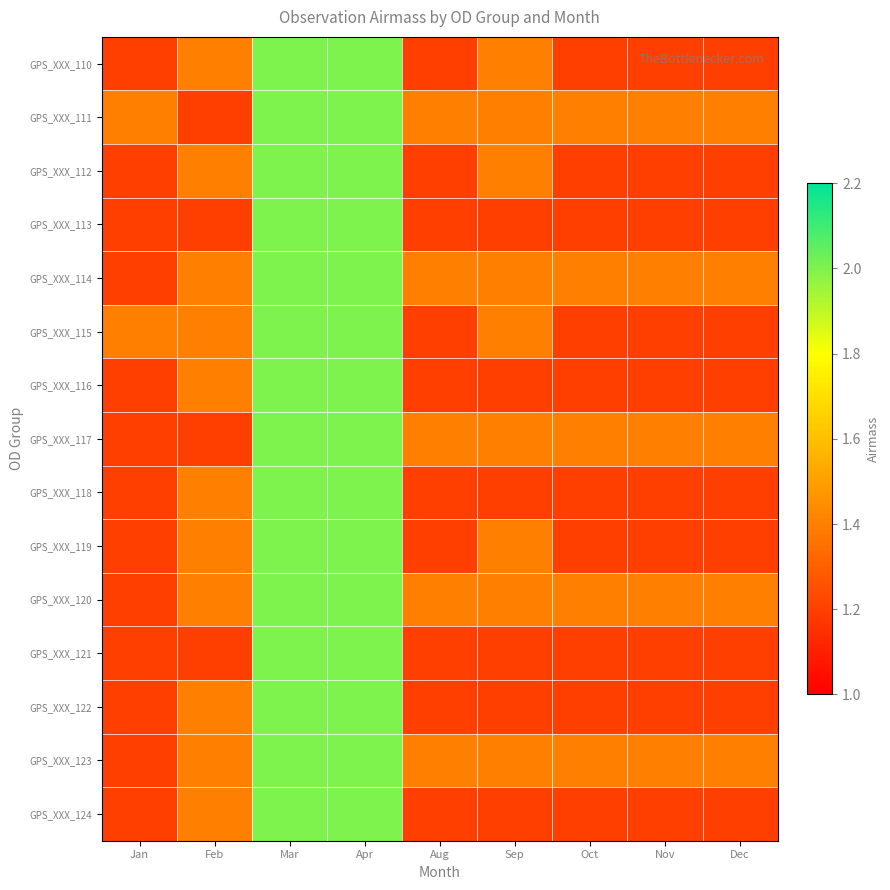

At which category does the chart reach its minimum across all series?

Jan